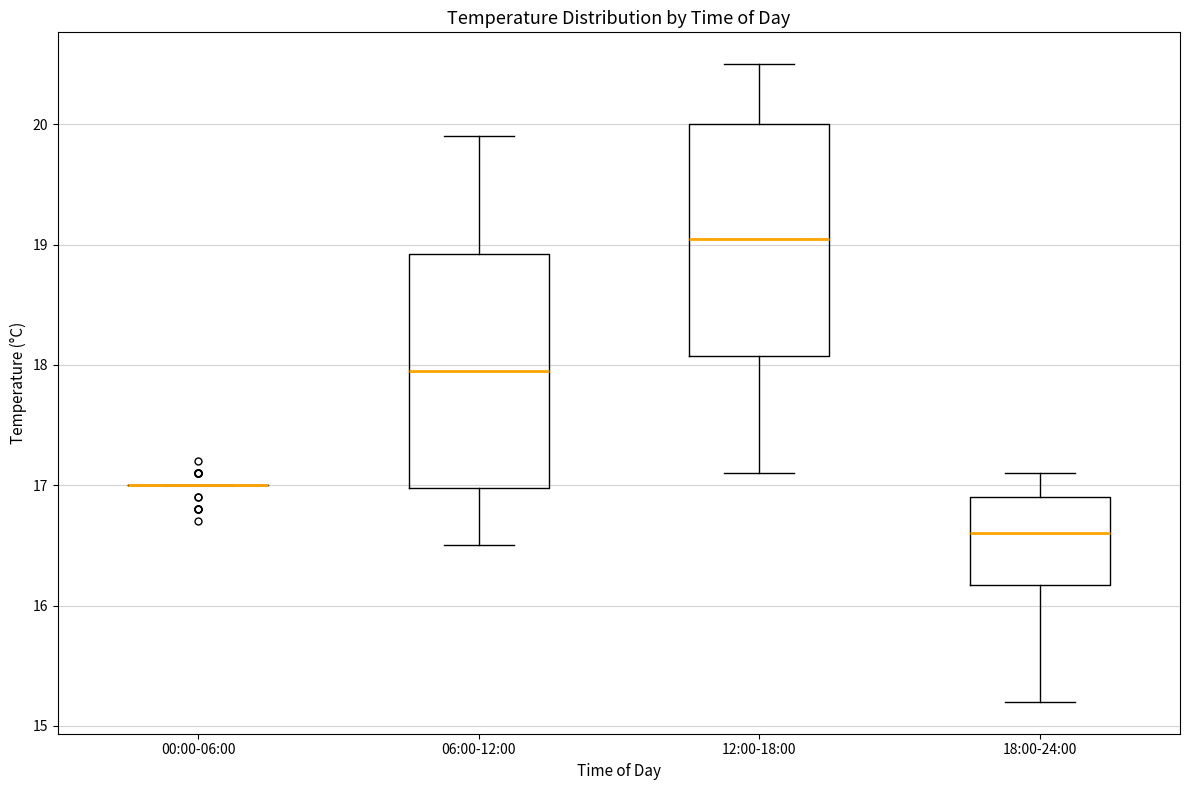

Reading left to right, read every box against the y-axis: the position of its median line, the range the box covers, and the ends of its whiskers. The values are not printed on the chart, so give them approximately, as read against the axis.

00:00-06:00: box collapsed to a line at 17.0, whiskers 17.0 to 17.0
06:00-12:00: median 18.0, box 17.0 to 18.9, whiskers 16.5 to 19.9
12:00-18:00: median 19.1, box 18.1 to 20.0, whiskers 17.1 to 20.5
18:00-24:00: median 16.6, box 16.2 to 16.9, whiskers 15.2 to 17.1